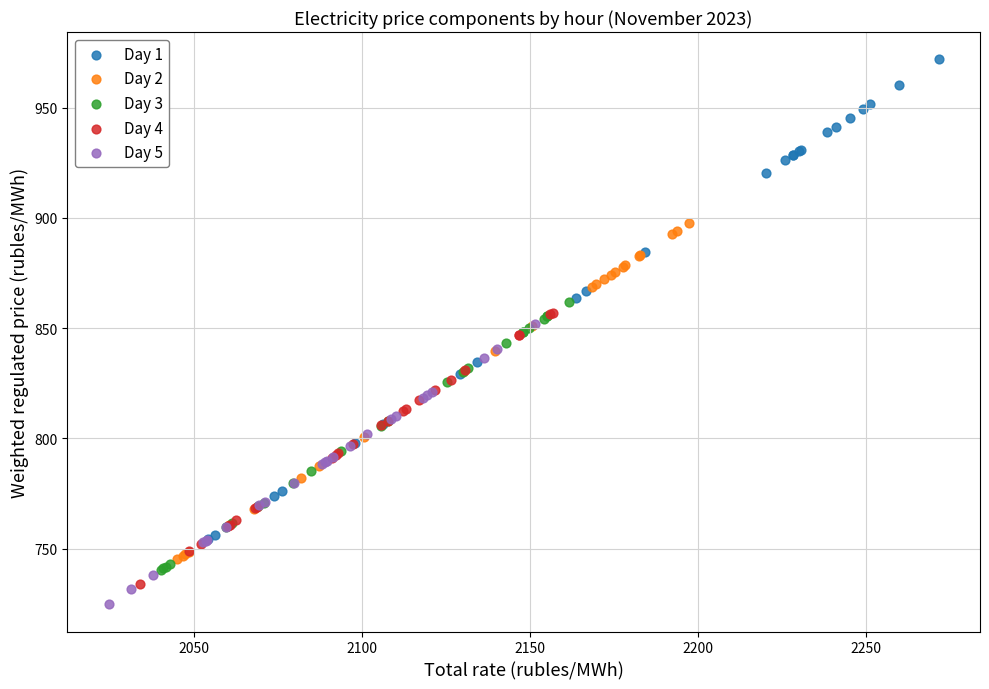

What are all the series names shown in the legend?

Day 1, Day 2, Day 3, Day 4, Day 5